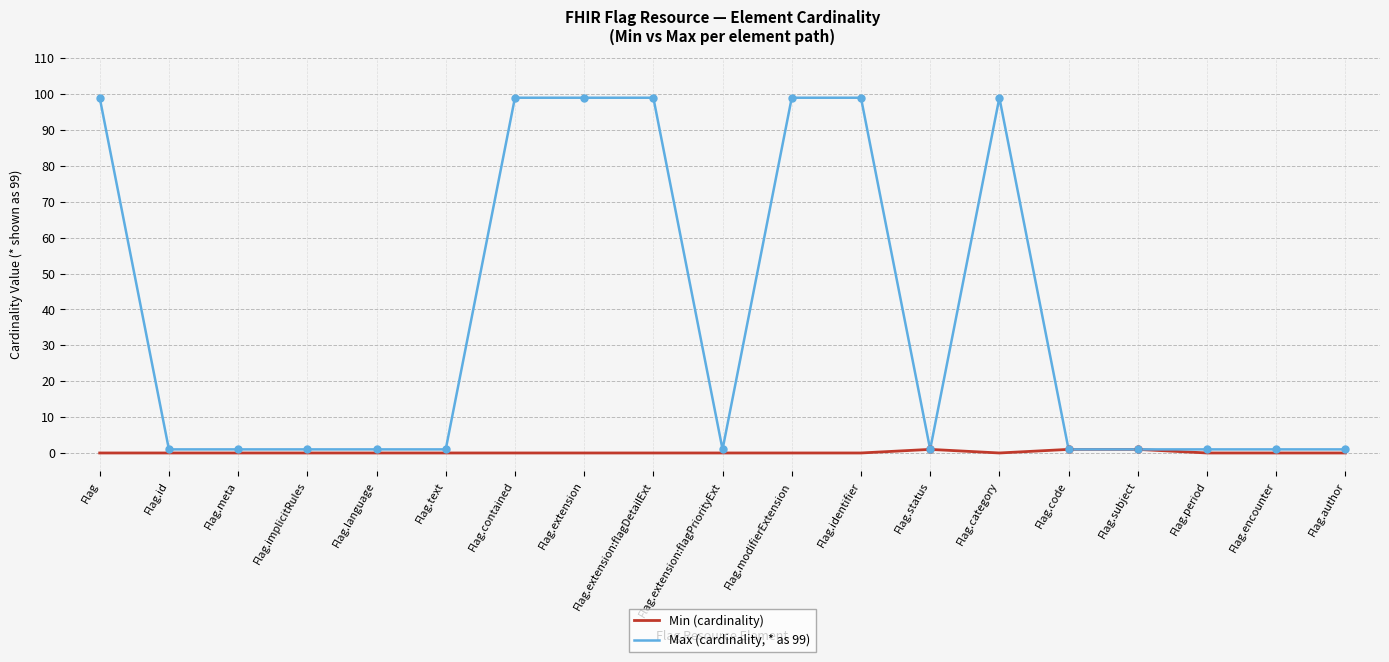

Is it true that Min (cardinality) equals 0 at Flag.period?

True